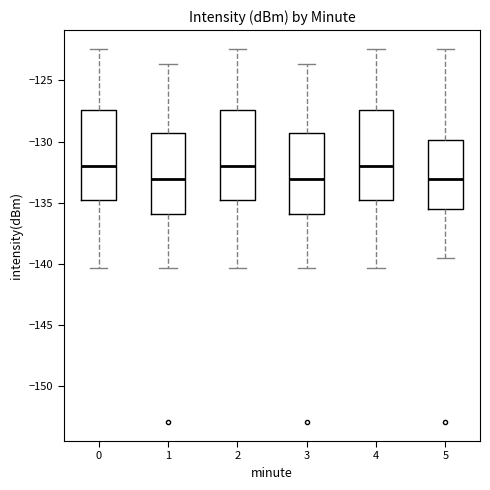

Reading left to right, read every box against the y-axis: the position of its median line, the range the box covers, and the ends of its whiskers. The values are not printed on the chart, so give them approximately, as read against the axis.

0: median -132.0, box -135.0 to -127.5, whiskers -140.5 to -122.5
1: median -133.0, box -136.0 to -129.5, whiskers -140.5 to -123.5
2: median -132.0, box -135.0 to -127.5, whiskers -140.5 to -122.5
3: median -133.0, box -136.0 to -129.5, whiskers -140.5 to -123.5
4: median -132.0, box -135.0 to -127.5, whiskers -140.5 to -122.5
5: median -133.0, box -135.5 to -130.0, whiskers -139.5 to -122.5